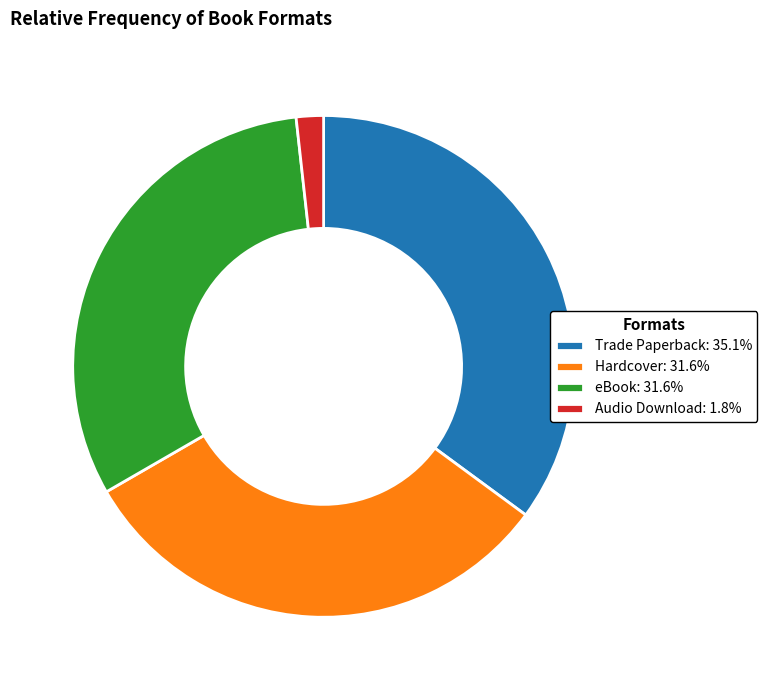

Which category has the biggest portion of the pie?

Trade Paperback